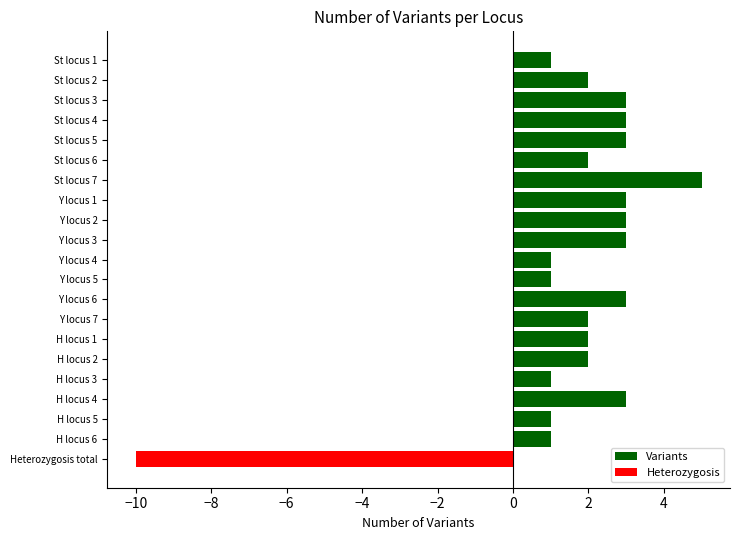

Is it true that Heterozygosis equals -6 at St locus 6?

False